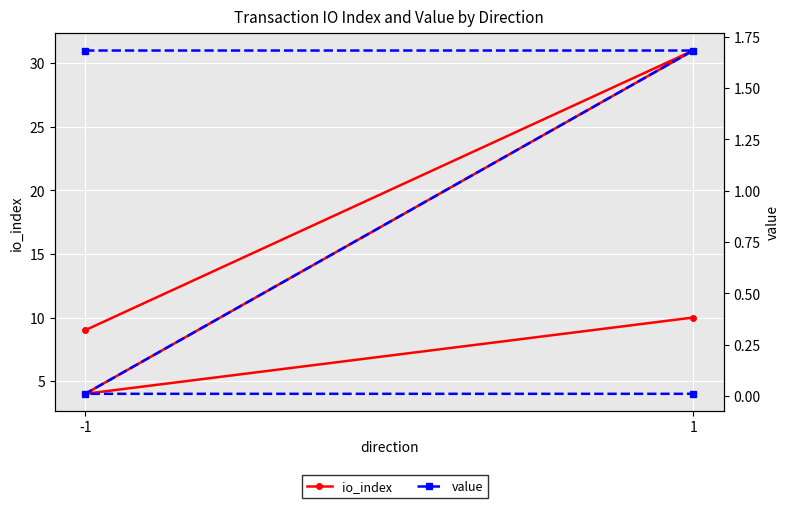

True or false: io_index and value intersect in this chart.

False